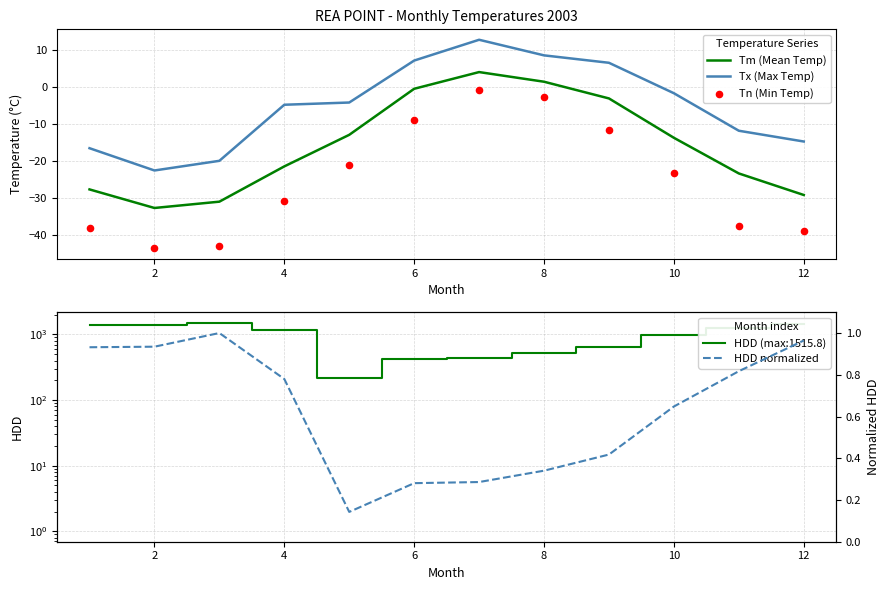

At how many categories does at least one series exceed -34?

12